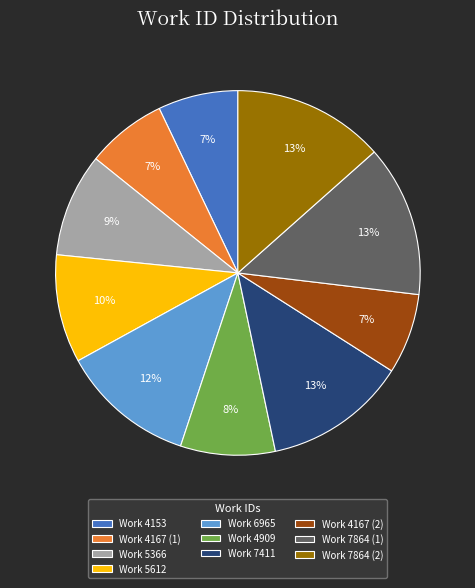

What percentage is the Work 5366 slice, to the nearest percent?

9%